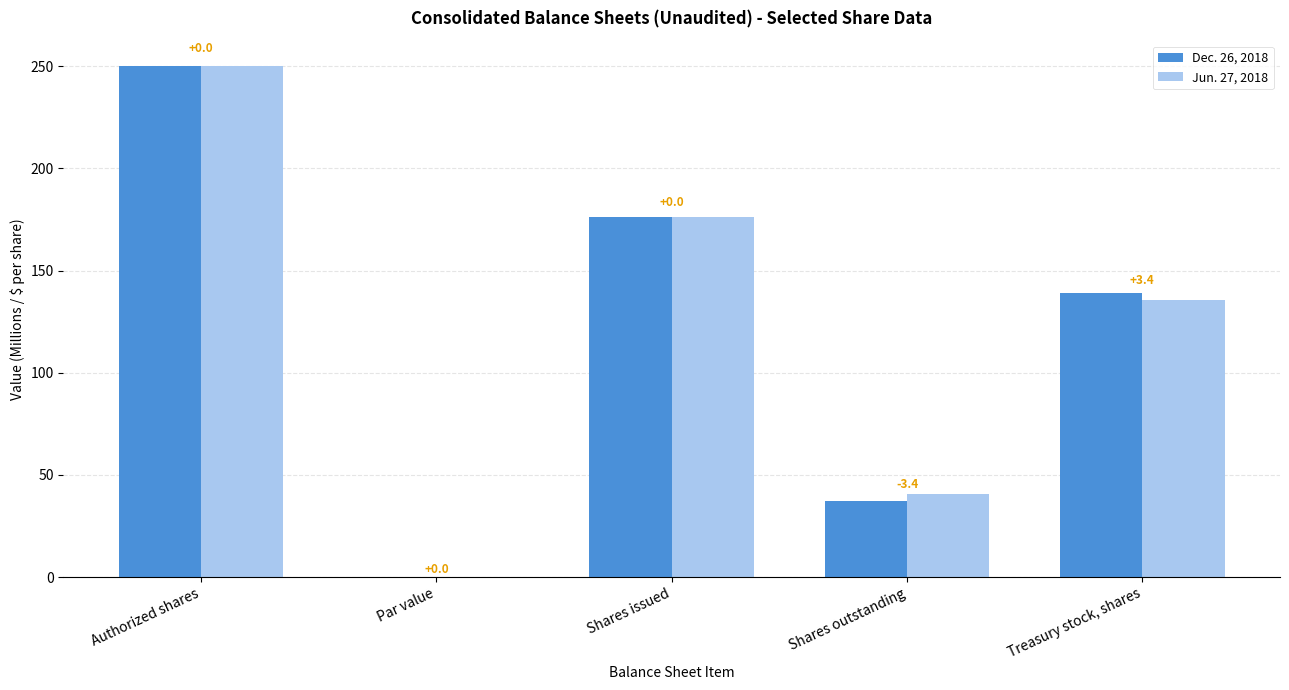

Are the bars grouped side by side (vs. stacked)?

Yes